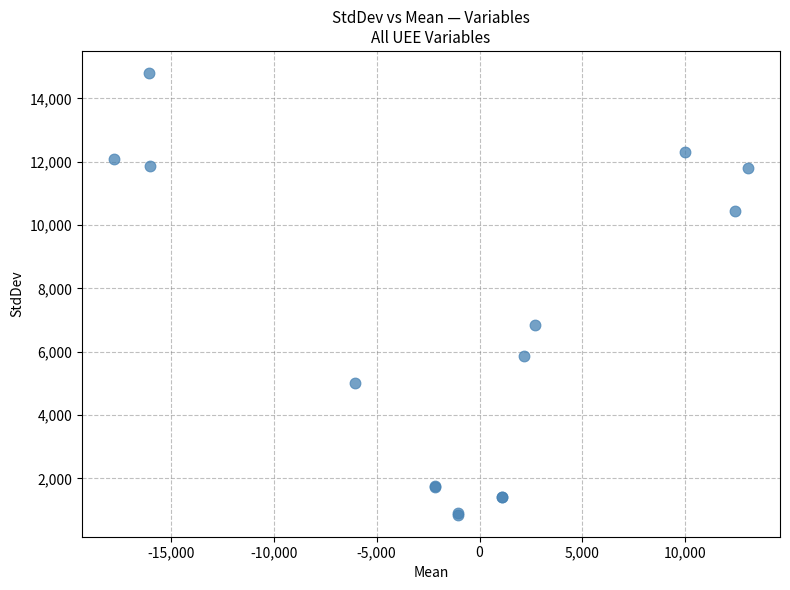

What Y value in the scatter plot is closest to 7828?

6835.8